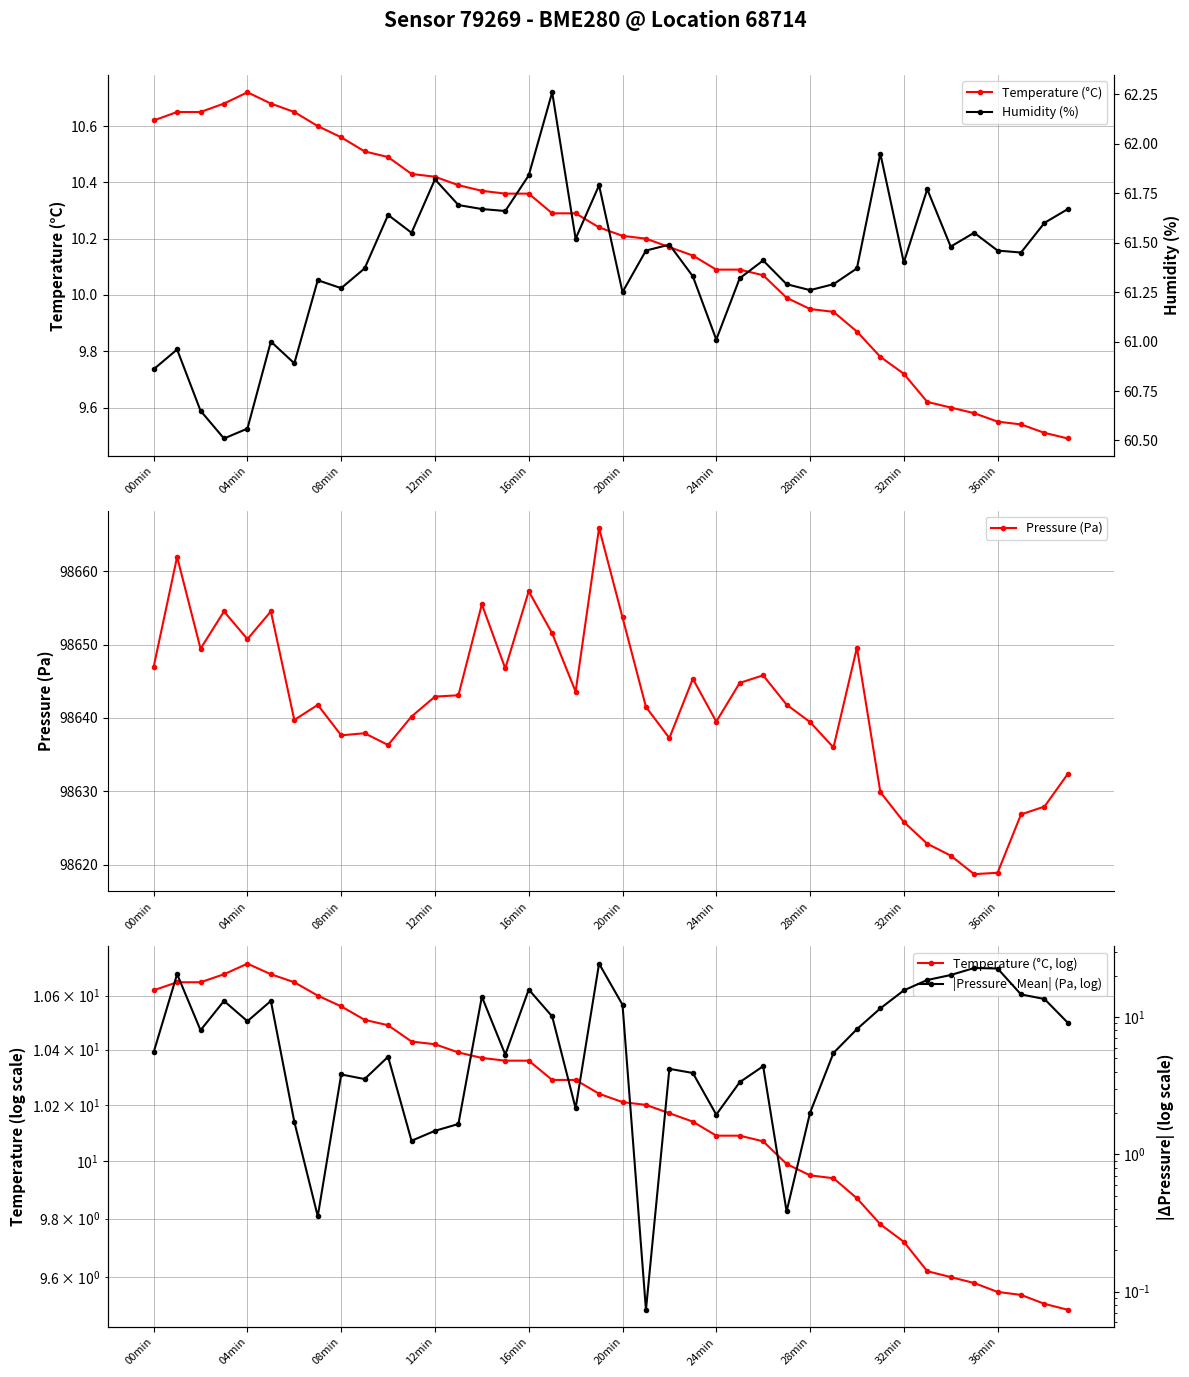

At which label does Temperature (°C) reach its peak?

04min